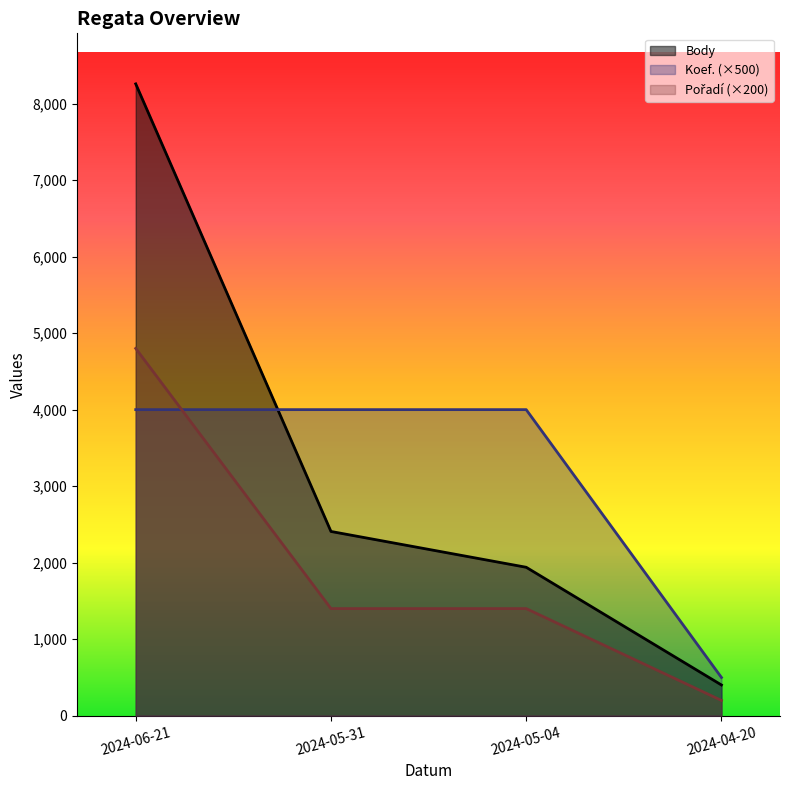

Rank the series at 2024-04-20 from lowest to highest value.

Pořadí, Body, Koef.